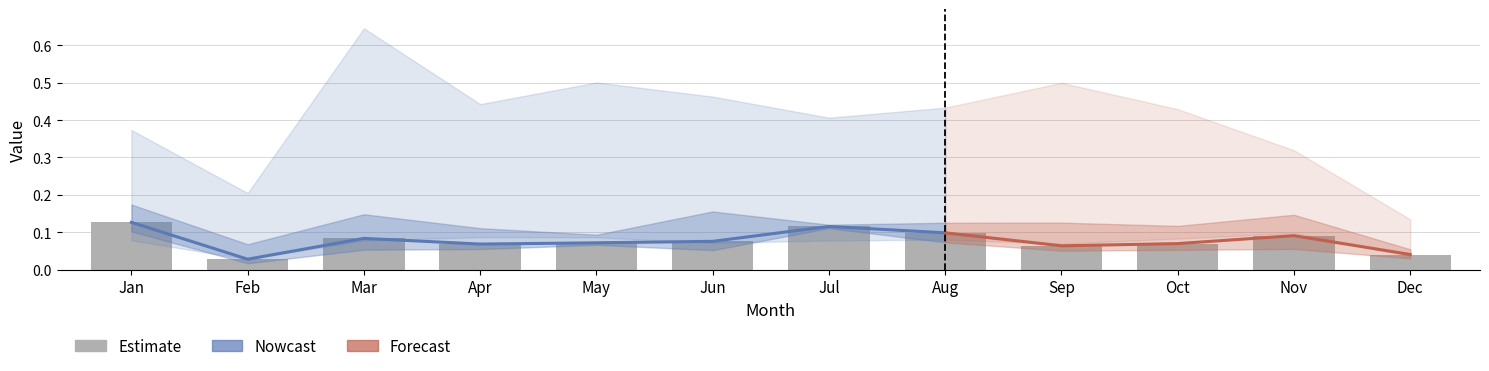

Count the pct25 values in the range 0 to 1.

12